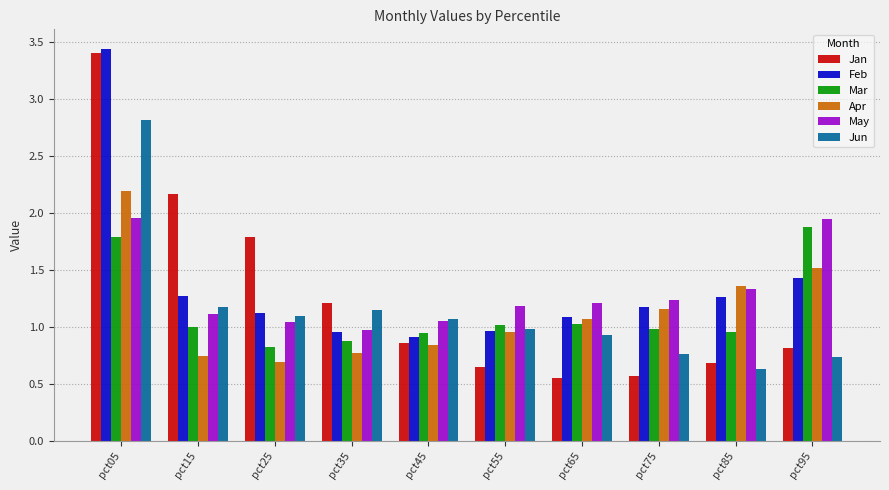

Between pct05 and pct95, which series saw the biggest shift?

Jan